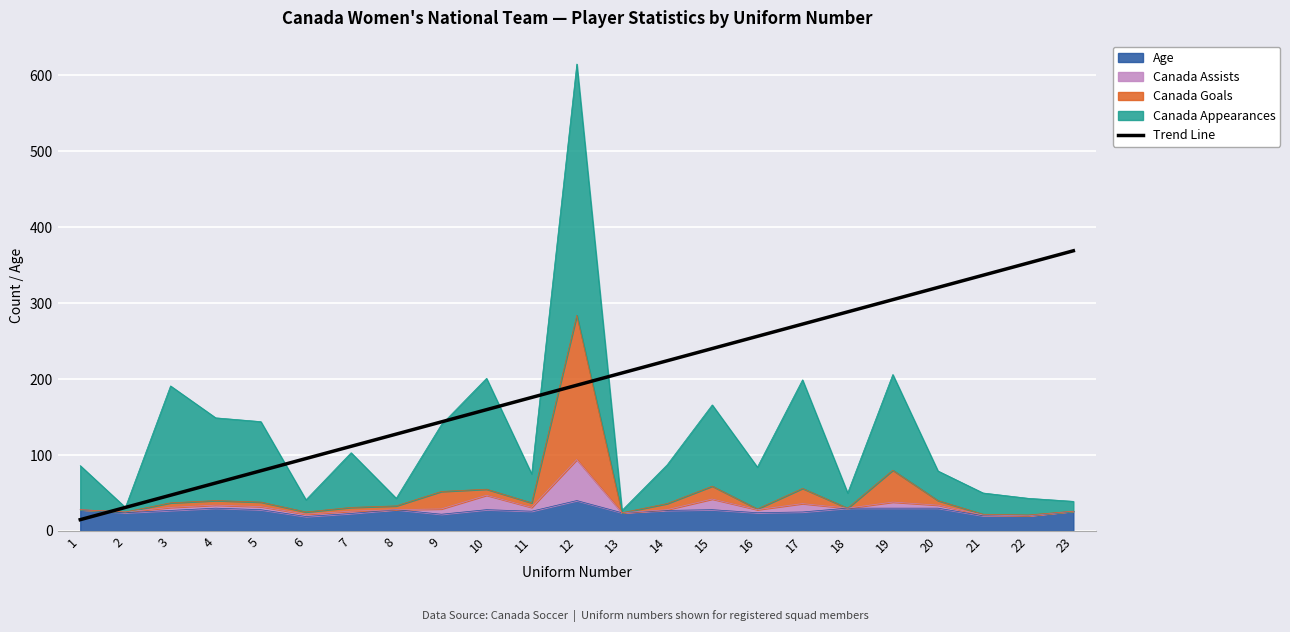

How many lines are shown in the chart?

1